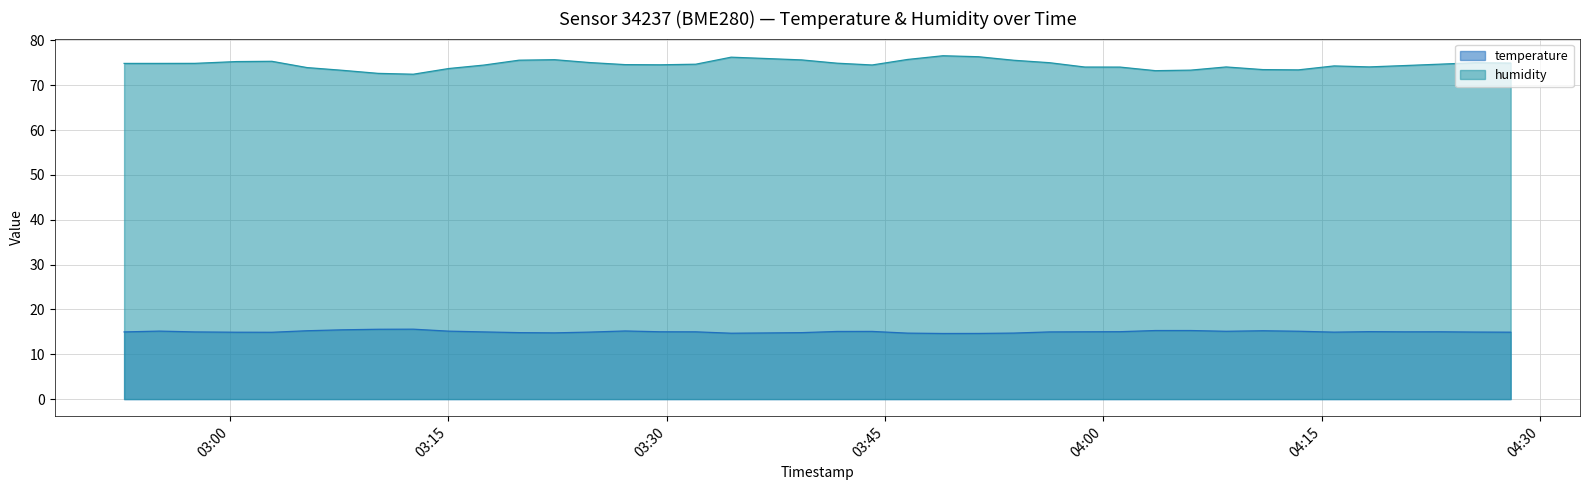

Between 2023-05-07T03:15:02 and 2023-05-07T04:06:00, which series saw the biggest shift?

humidity